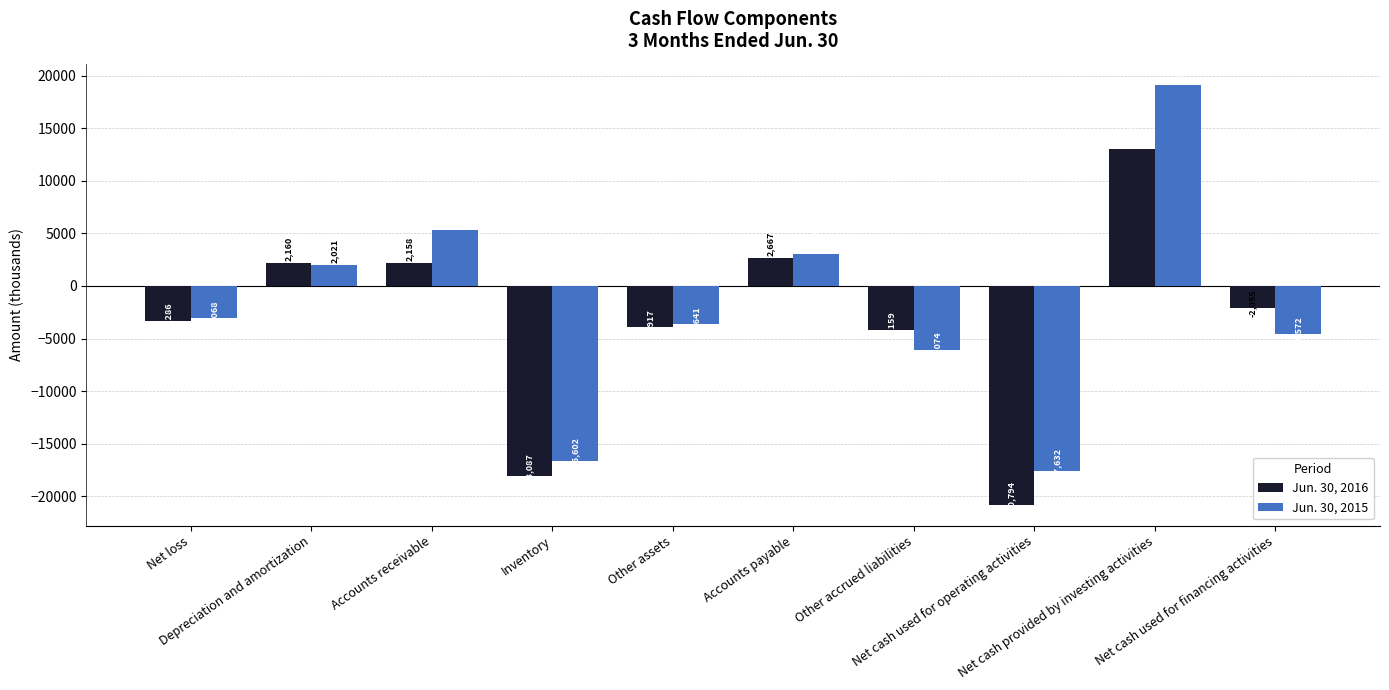

What is the label of the 7th bar from the left?

Other accrued liabilities